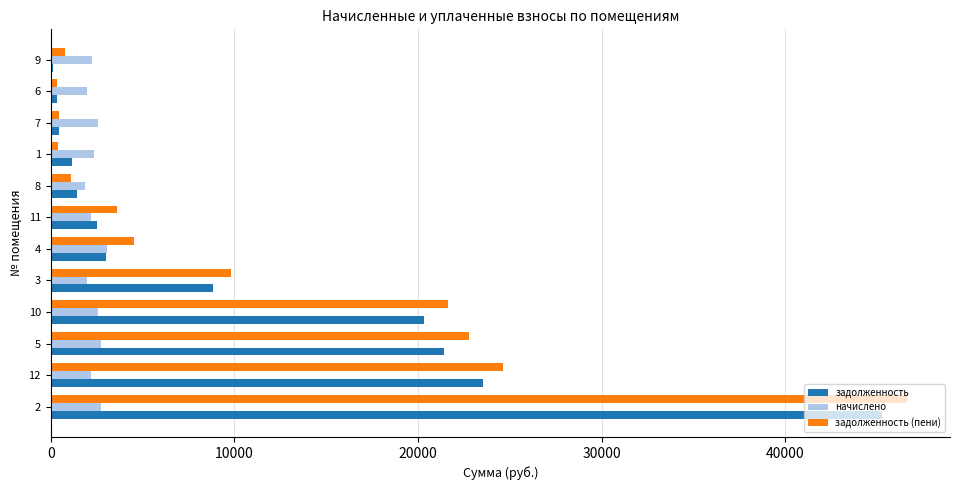

What is the greatest value displayed?

46646.3